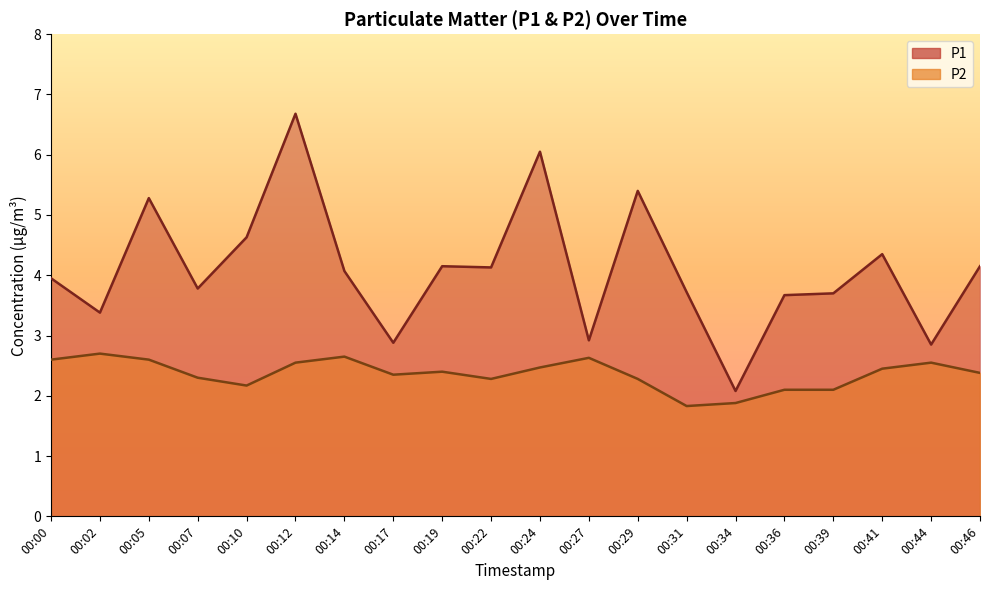

True or false: P2 has a value of 2.3 at 00:07.

True